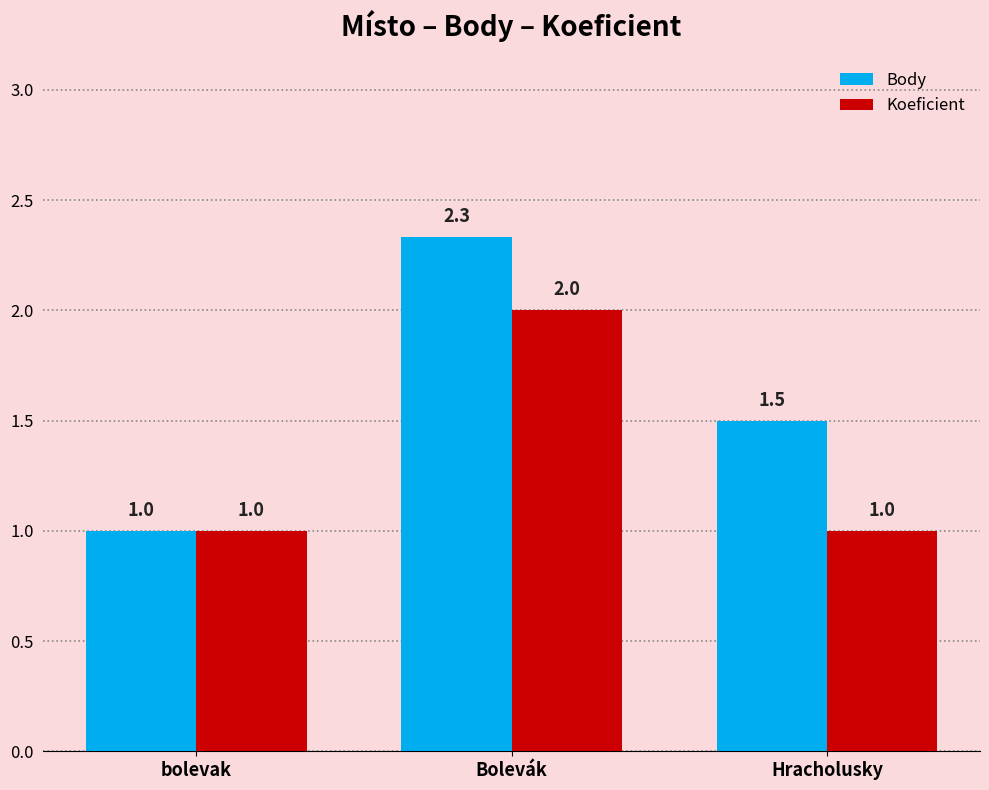

How many values in the Body series exceed 1?

2